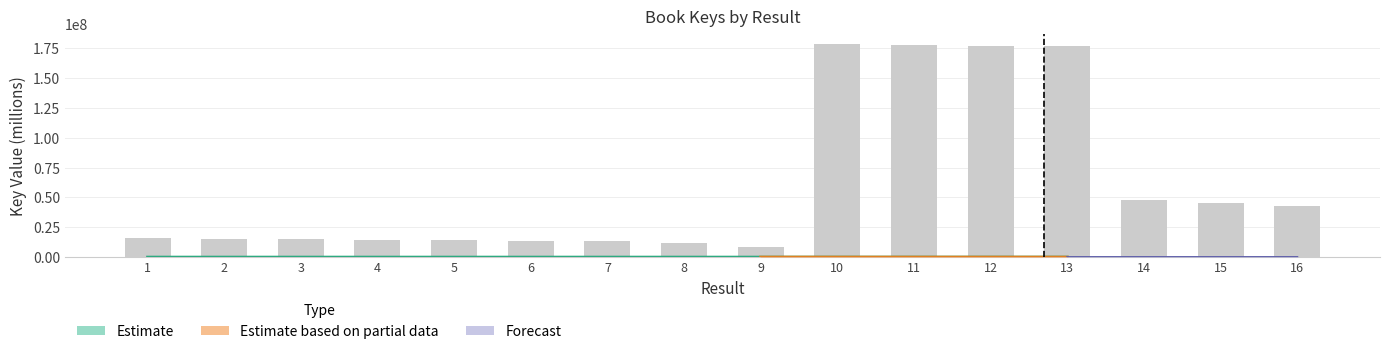

List the labels in order of value, smallest first.

9, 8, 7, 6, 4, 5, 2, 3, 1, 16, 15, 14, 12, 13, 11, 10